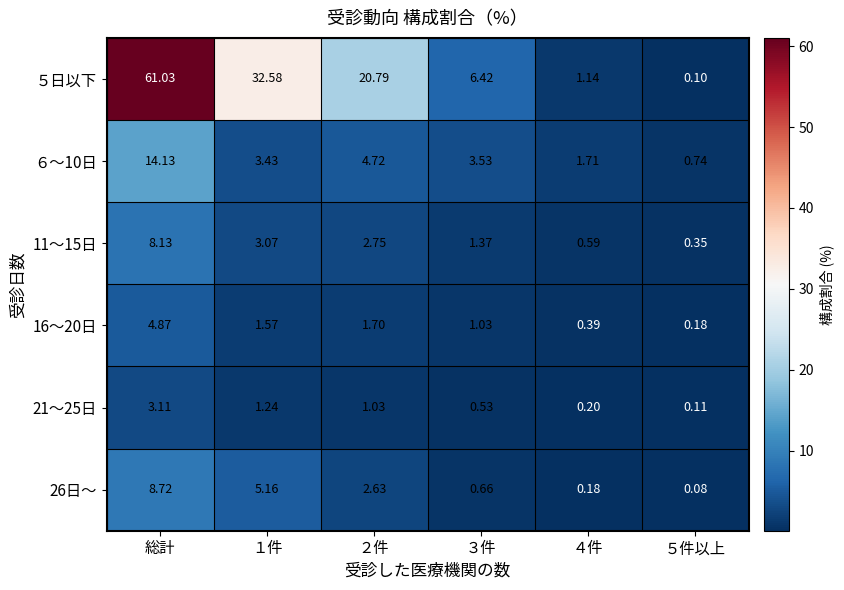

At which label does ６～10日 reach its peak?

総計